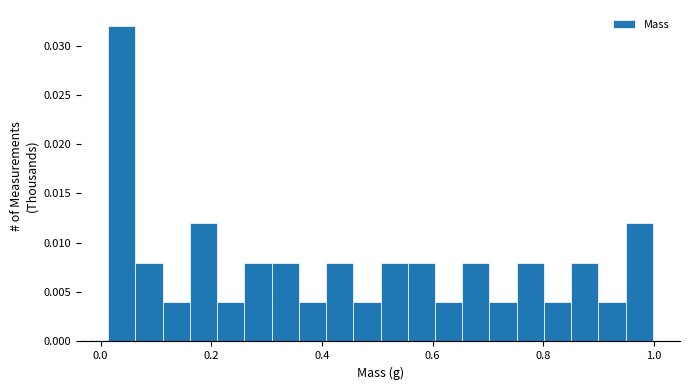

Around what value on the x-axis is the tallest bar? Give the approximate position of its centre, as read against the axis.

0.04